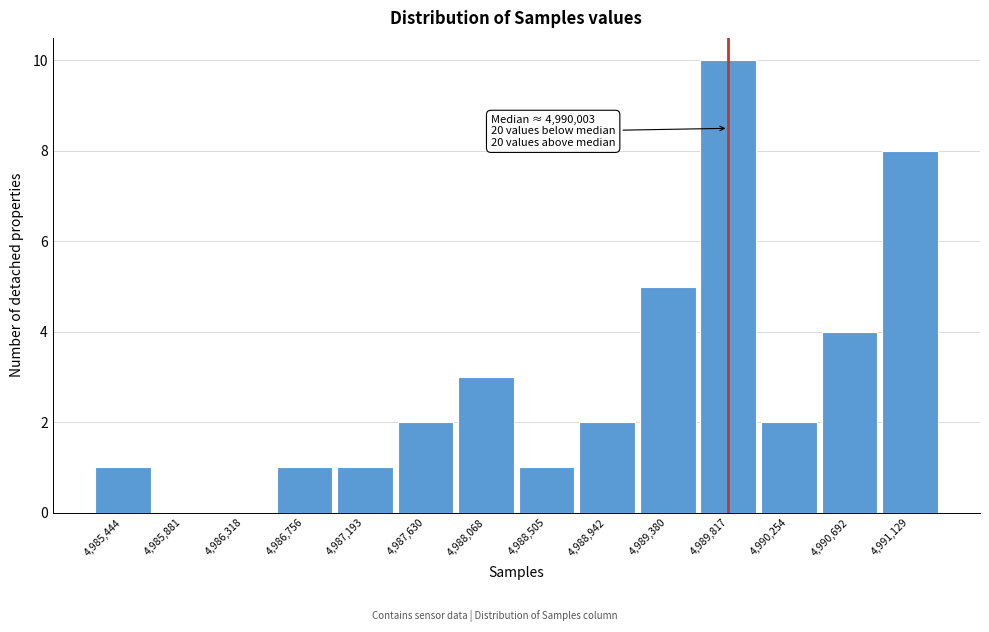

Reading left to right, list all the values displayed in this chart.

4,985,444=1	4,985,881=0	4,986,318=0	4,986,756=1	4,987,193=1	4,987,630=2	4,988,068=3	4,988,505=1	4,988,942=2	4,989,380=5	4,989,817=10	4,990,254=2	4,990,692=4	4,991,129=8